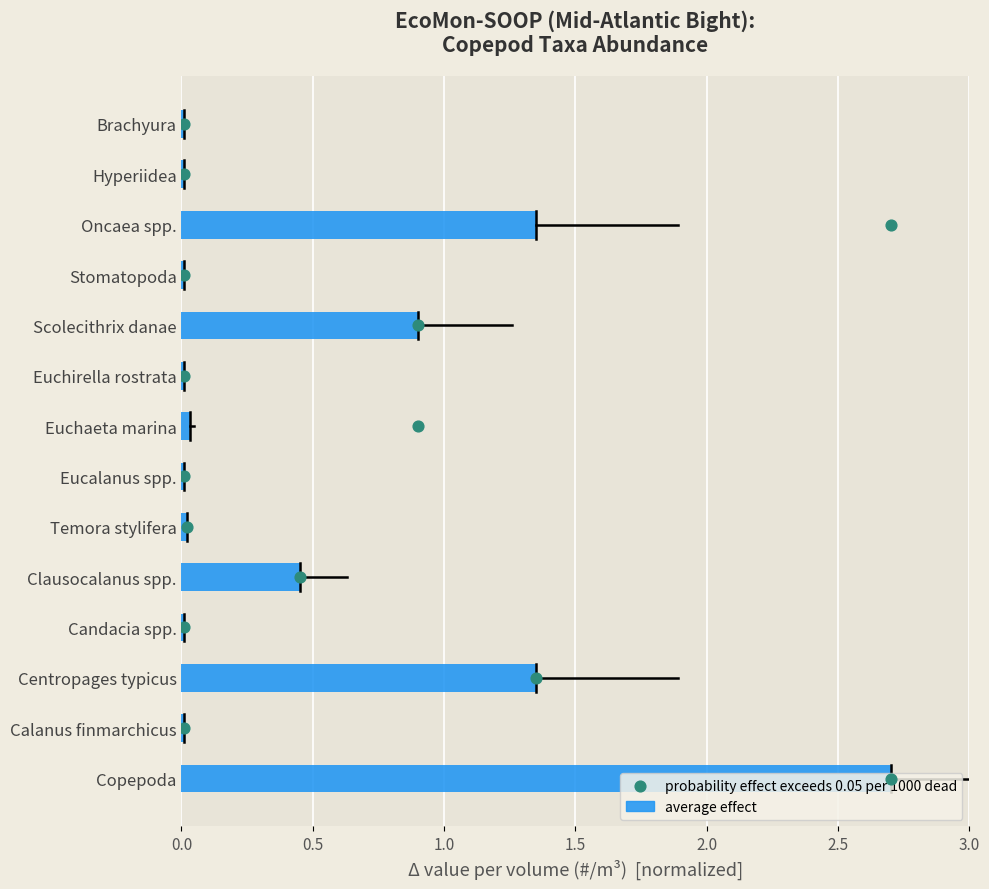

Which series contains the highest Y value?

probability effect exceeds 0.05 per 1000 dead